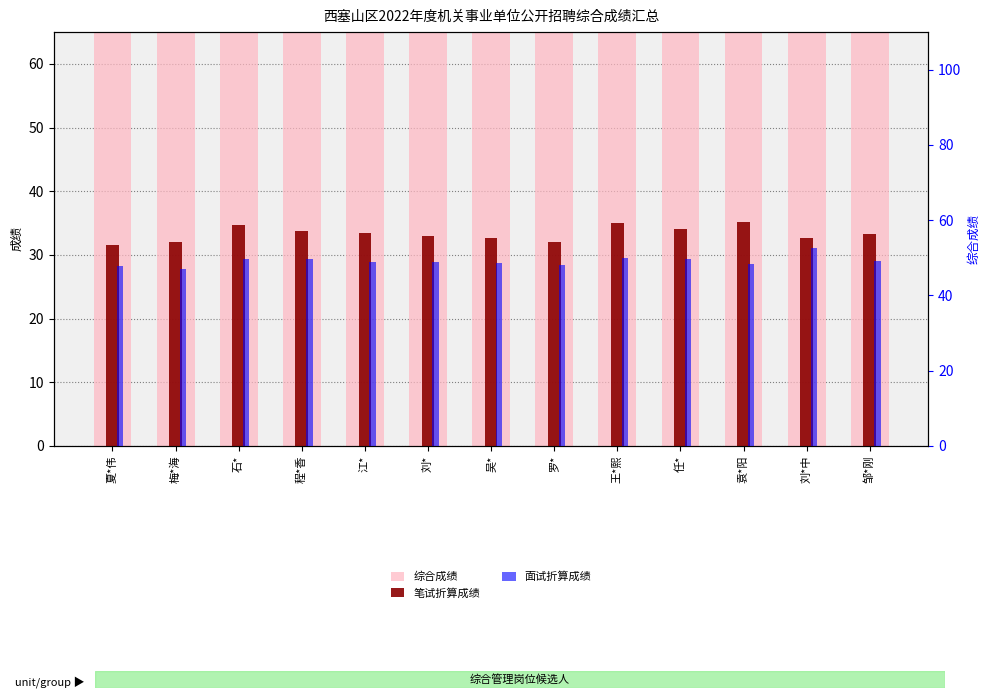

What is the label of the 4th bar from the left?

程*香